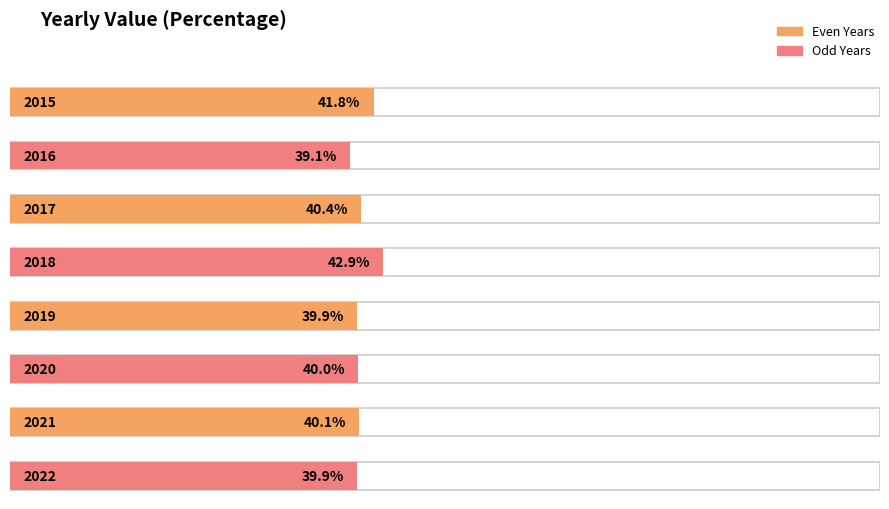

How many data points does each series have?

8